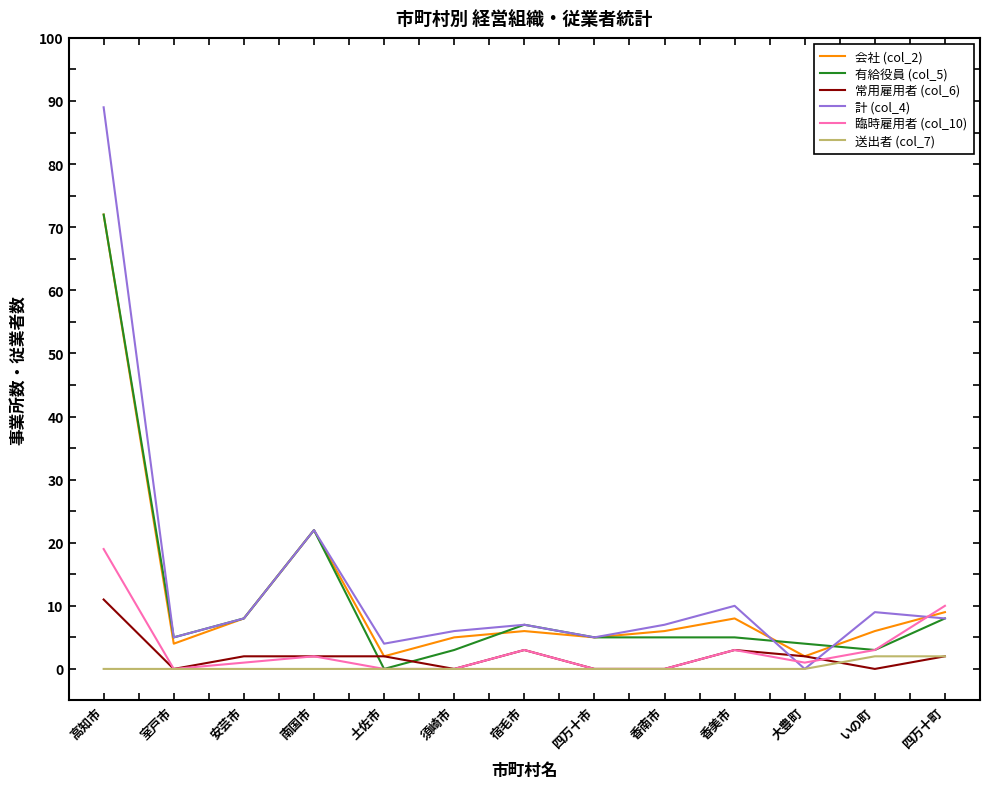

Between 南国市 and 須崎市, which series saw the biggest shift?

有給役員 (col_5)